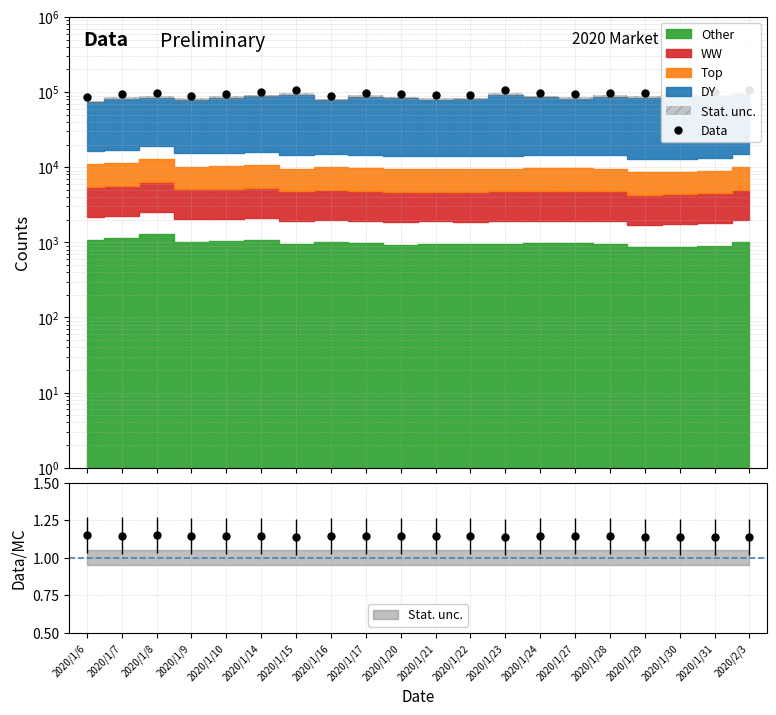

What is the minimum value shown in the chart?

84760.9